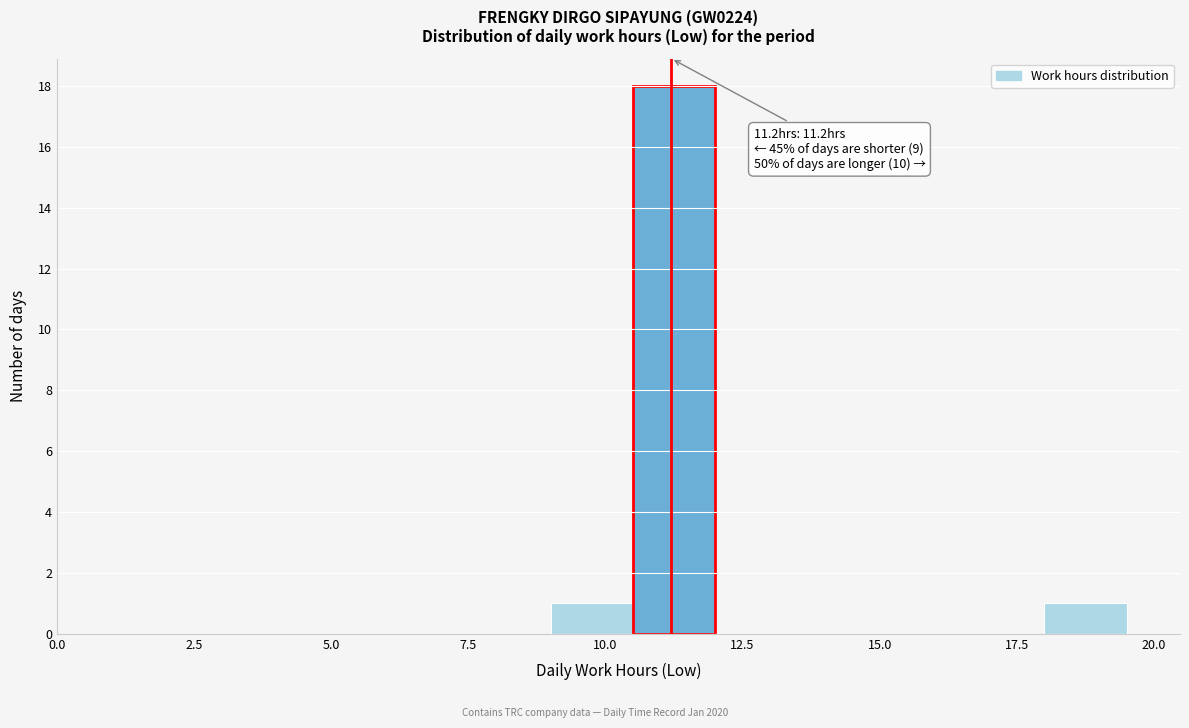

Read against the x-axis, roughly where is the centre of the tallest bar?

11.5